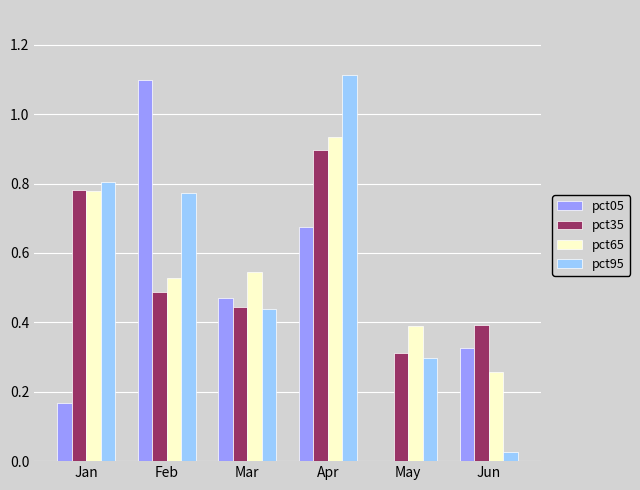

List the series in order of their peak value, highest first.

pct95, pct05, pct65, pct35